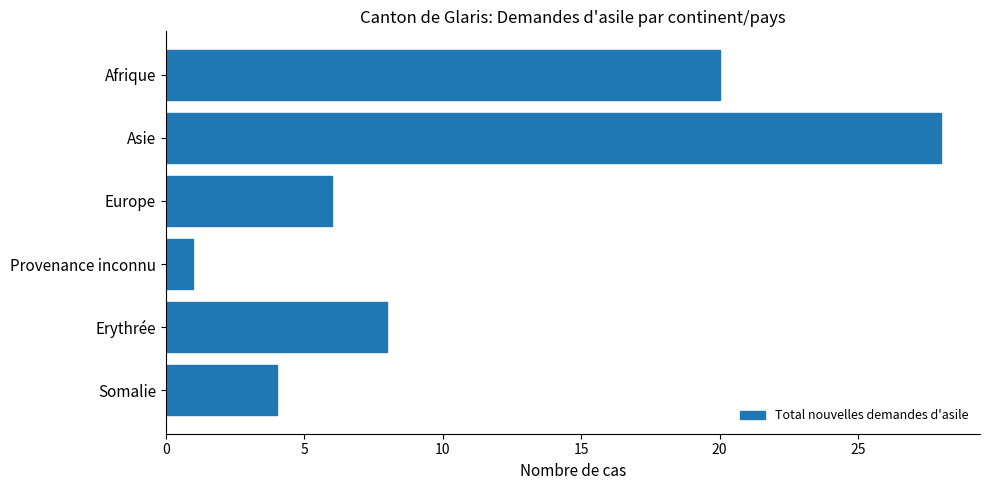

What is the label of the 2nd bar from the bottom?

Erythrée